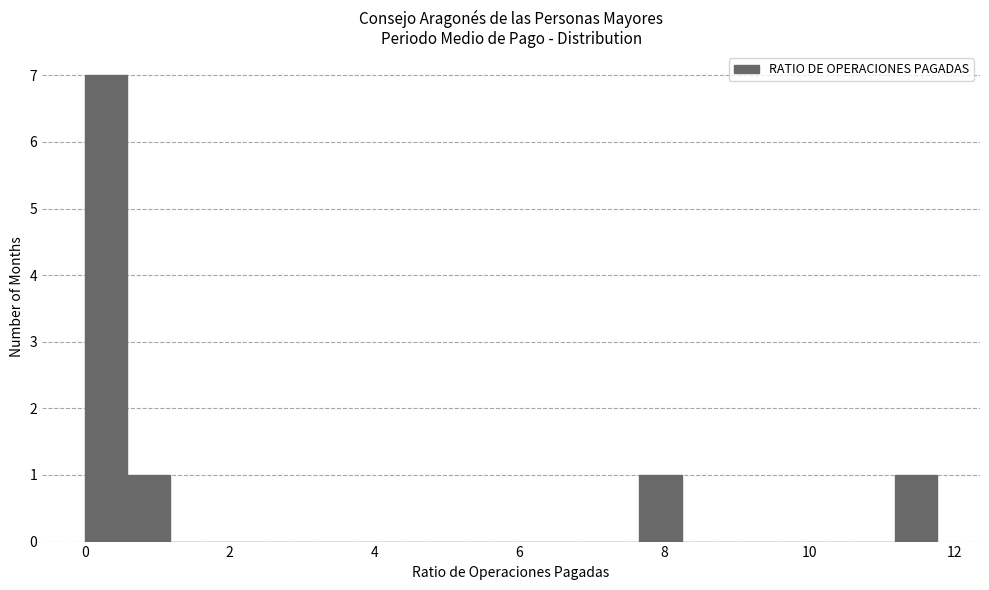

Around what value on the x-axis is the tallest bar? Give the approximate position of its centre, as read against the axis.

0.2